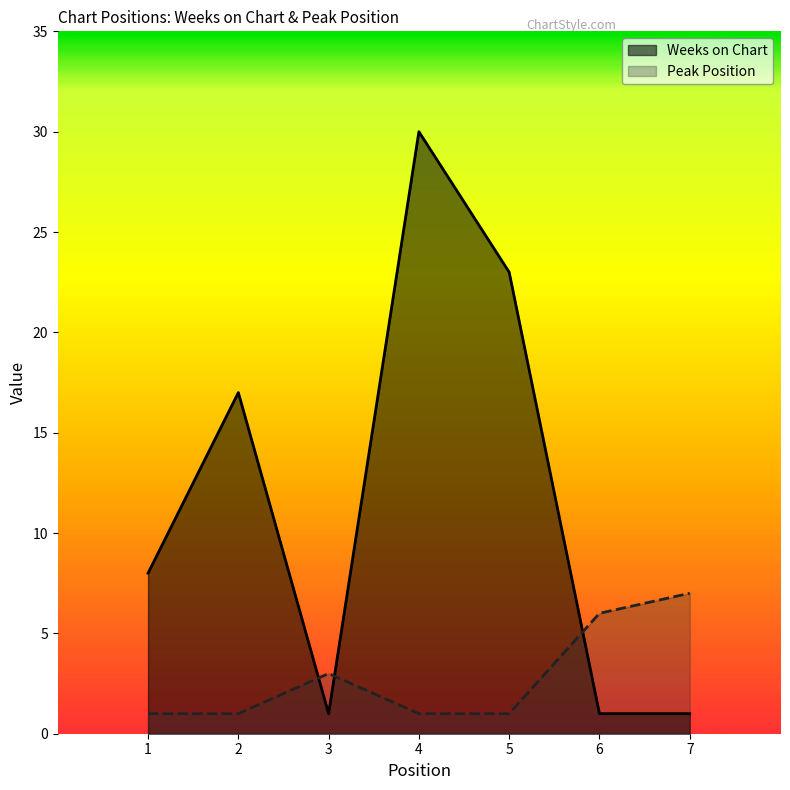

At which category is the sum across all series the highest?

4